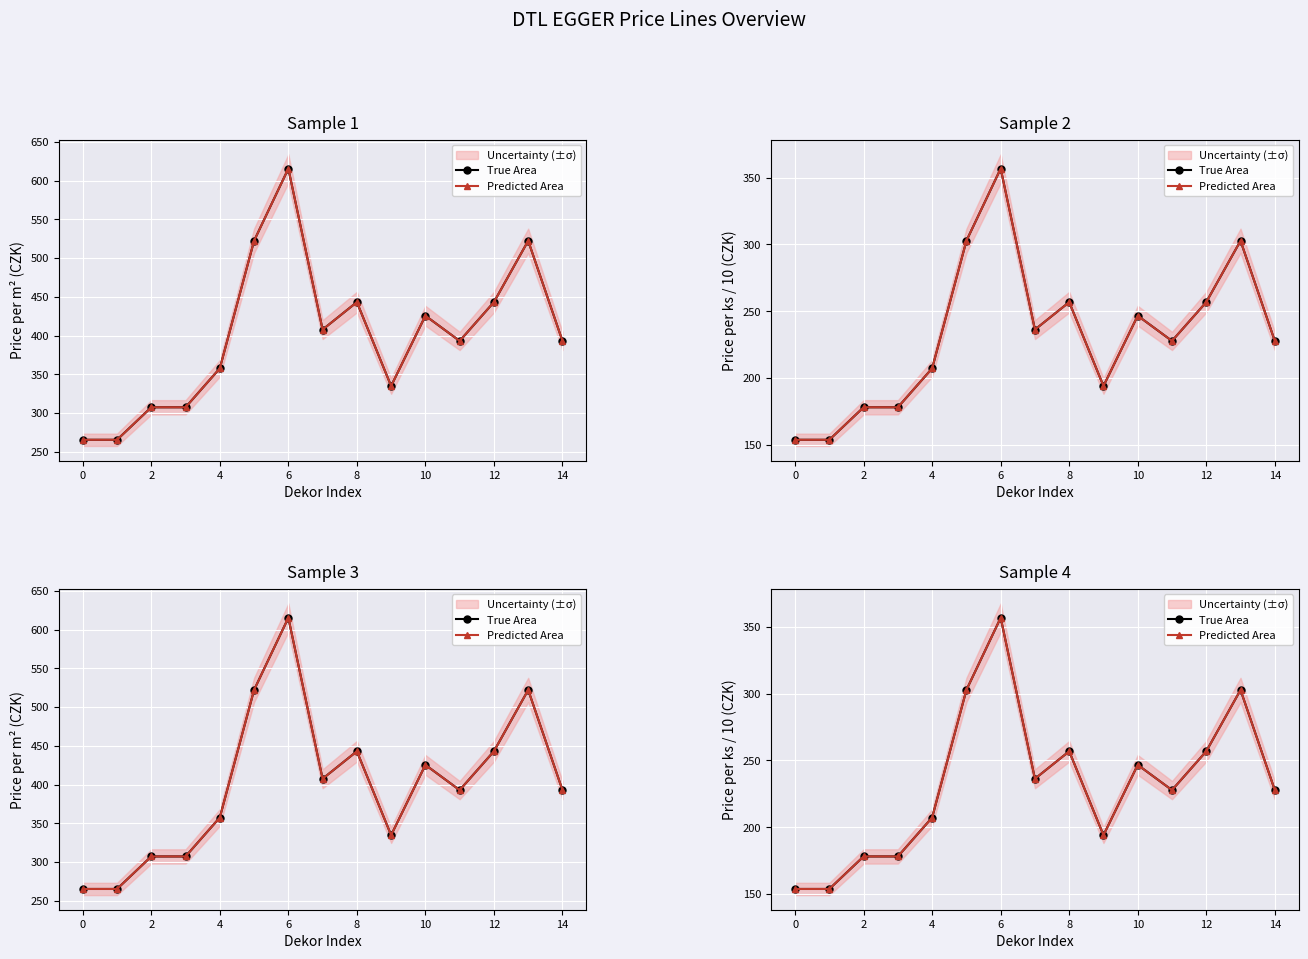

How many interior local valleys does the Predicted Area series have?

3